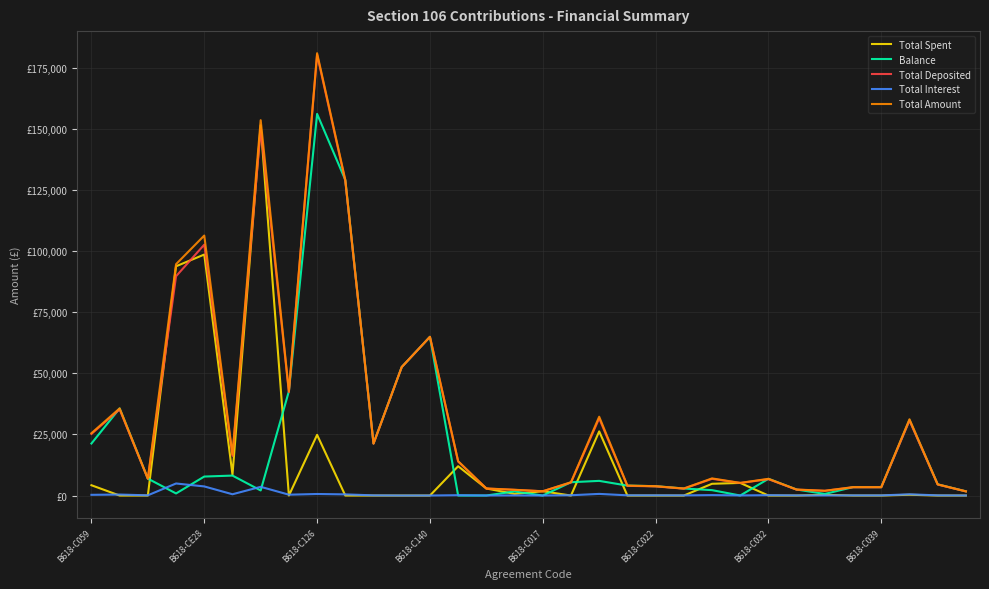

What are all the series names shown in the legend?

Total Spent, Balance, Total Deposited, Total Interest, Total Amount